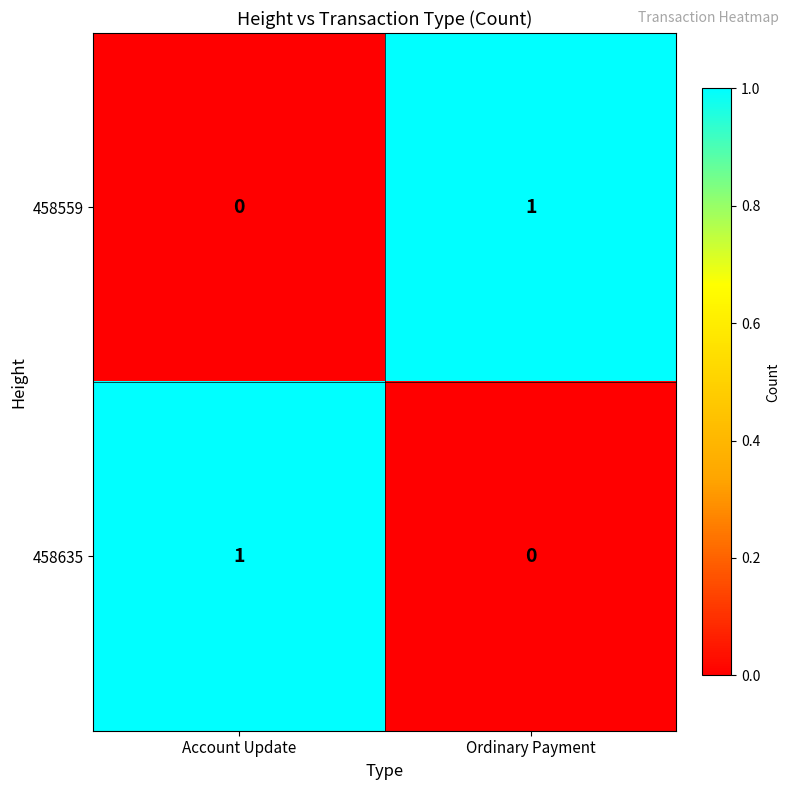

The 458559 series shows 2 at Ordinary Payment. True or false?

False